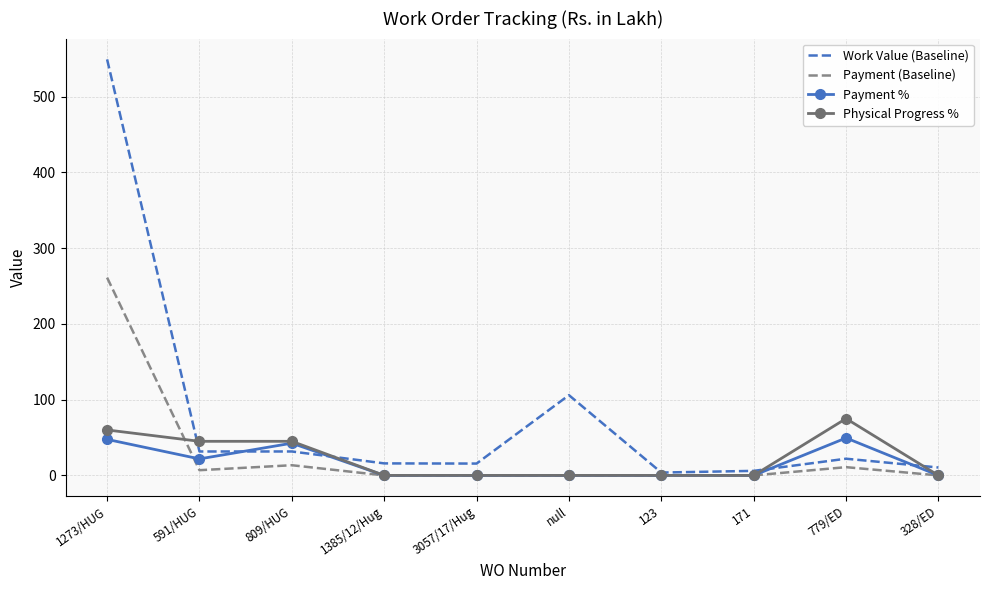

What is the maximum value for Work Value (Baseline)?

549.1